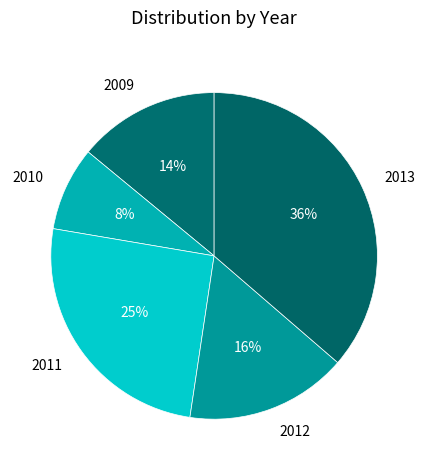

Is there a majority slice in this chart?

No